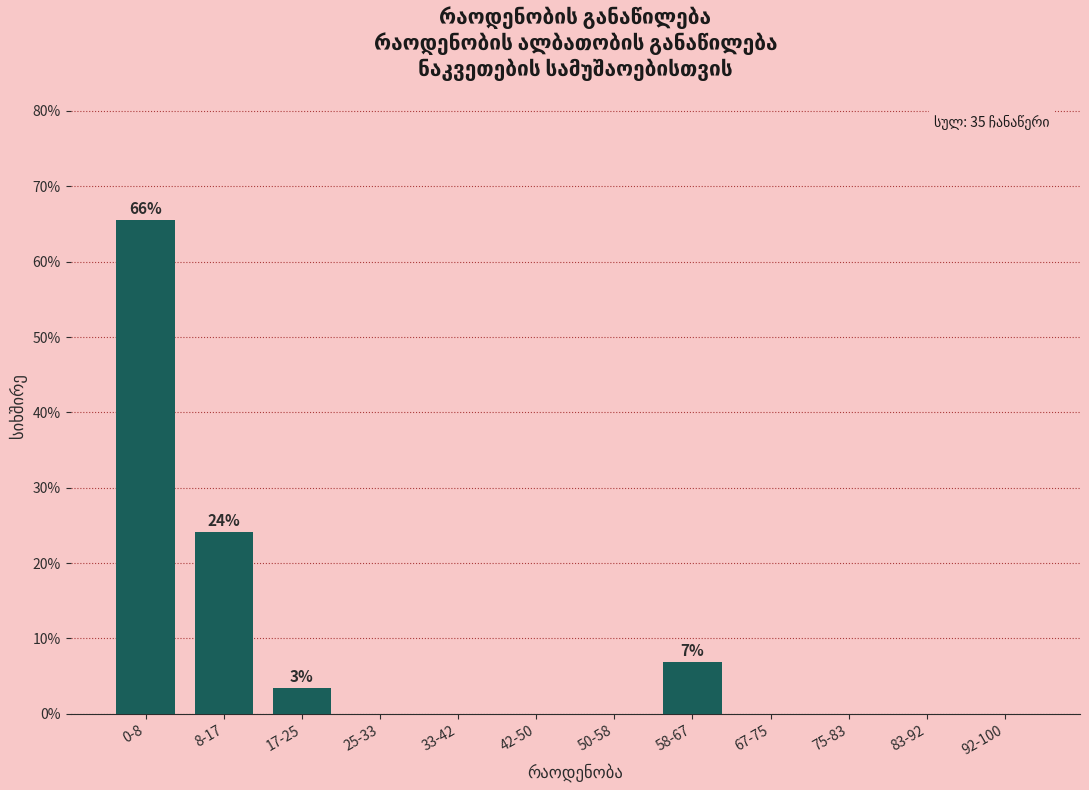

Reading right to left, transcribe all the data shown in this chart.

92-100=0.0	83-92=0.0	75-83=0.0	67-75=0.0	58-67=6.9	50-58=0.0	42-50=0.0	33-42=0.0	25-33=0.0	17-25=3.4	8-17=24.1	0-8=65.5